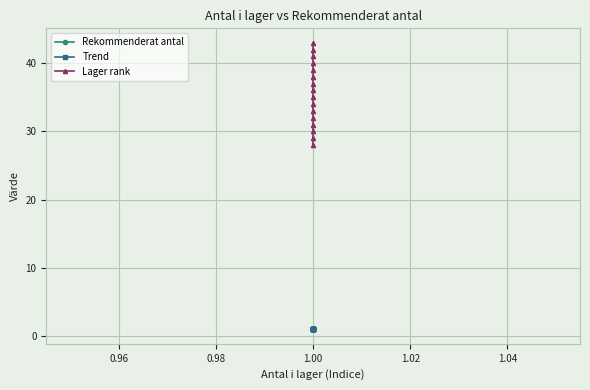

At how many categories does at least one series exceed 3?

16